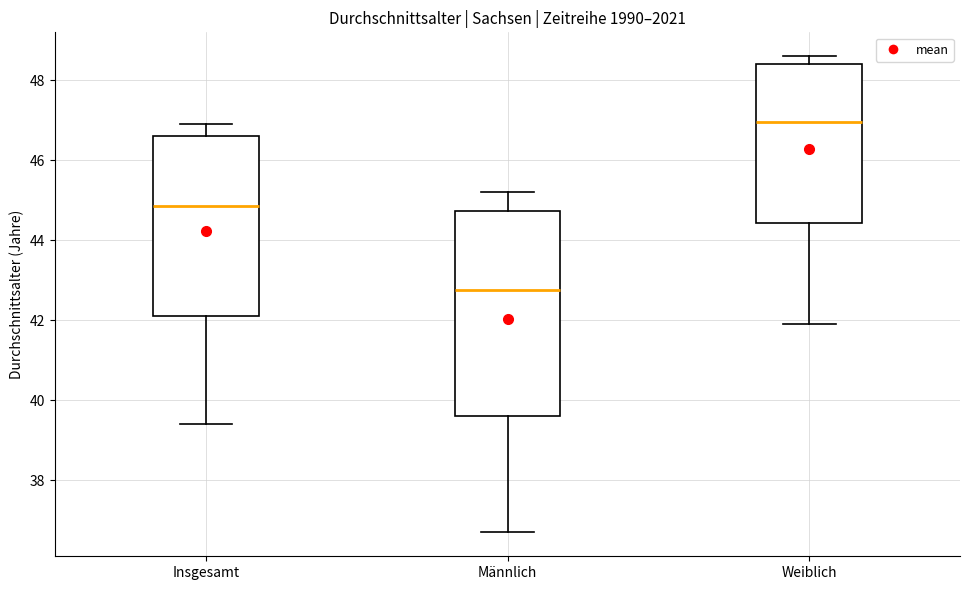

Reading left to right, transcribe this box plot: for each box, give where its median line is, the range the box spans, and where its two whiskers end, as read against the y-axis. The values are not printed on the chart, so give them approximately, as read against the axis.

Insgesamt: median 44.8, box 42.2 to 46.6, whiskers 39.4 to 47.0
Männlich: median 42.8, box 39.6 to 44.8, whiskers 36.8 to 45.2
Weiblich: median 47.0, box 44.4 to 48.4, whiskers 42.0 to 48.6